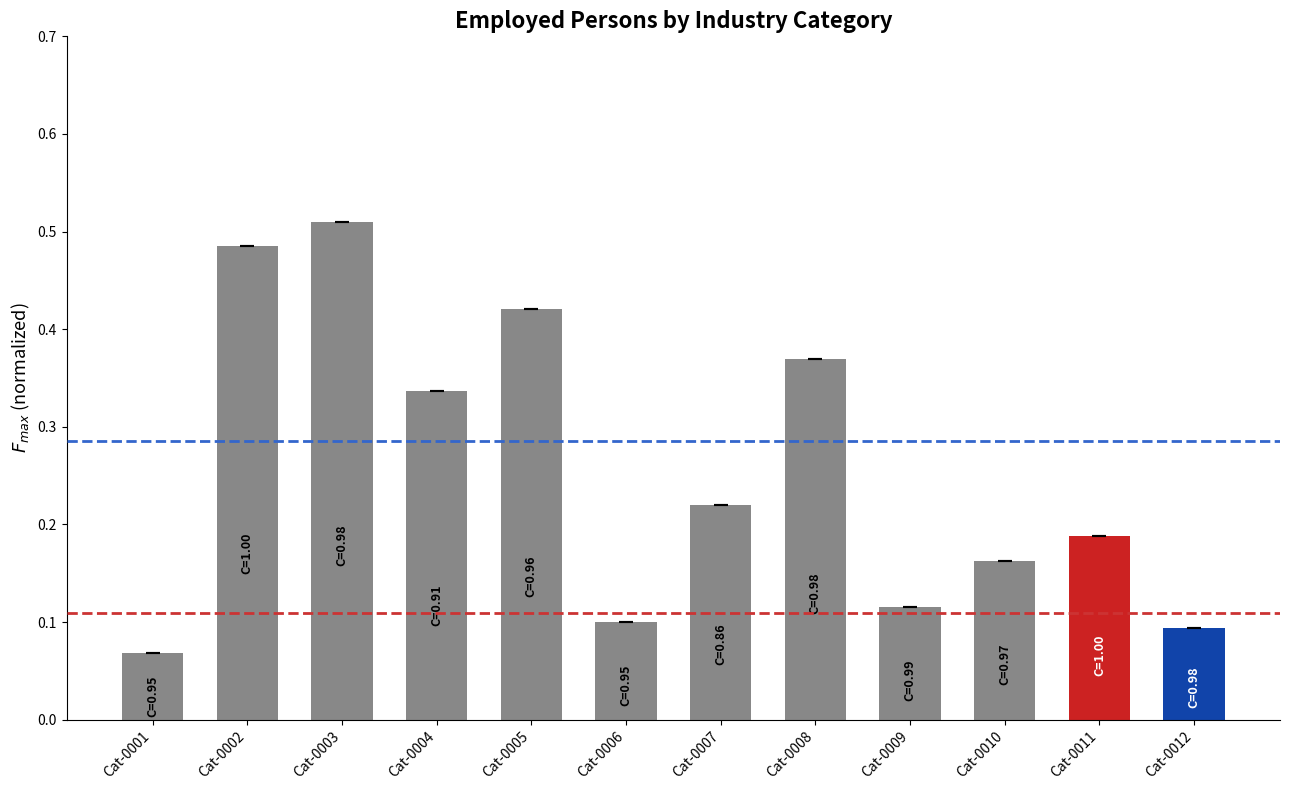

Which category has the highest value across all series?

Cat-0003